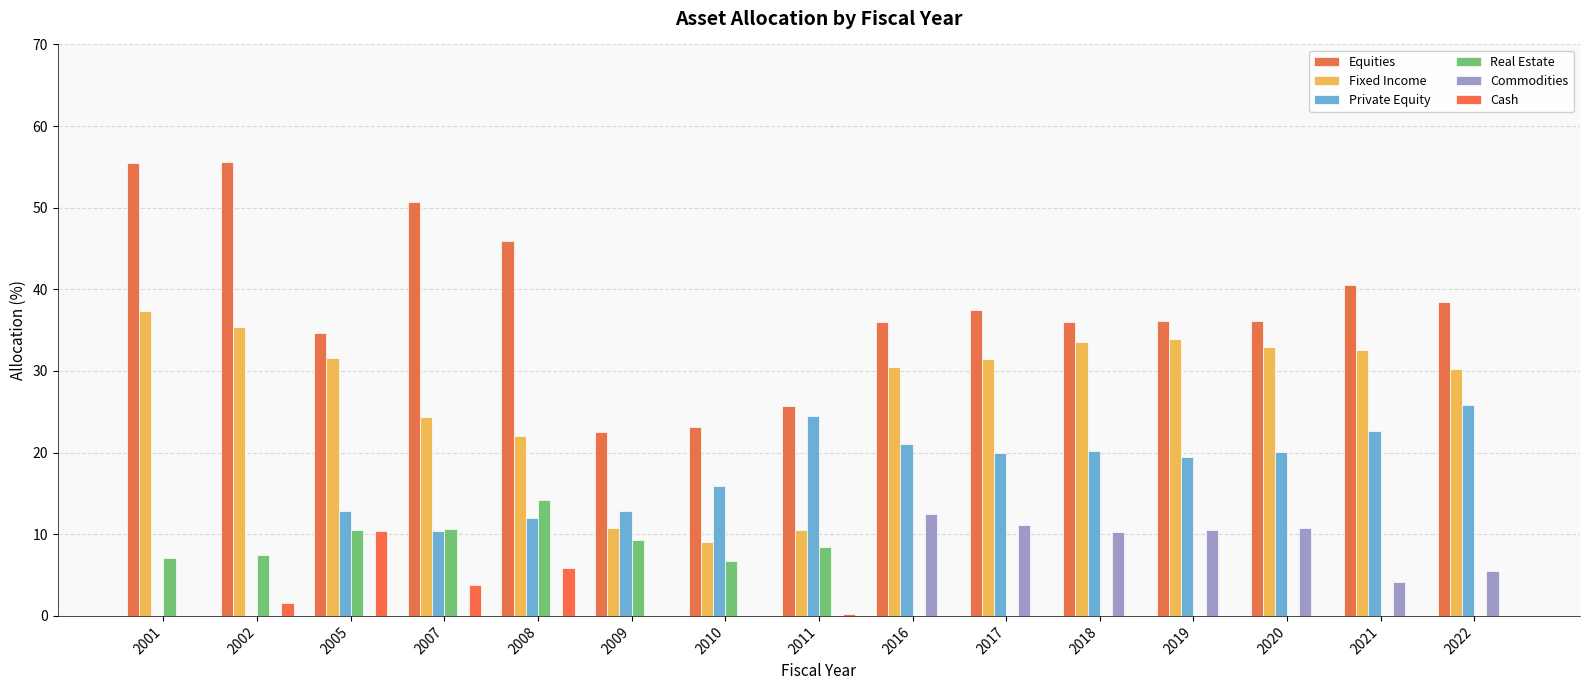

What is the spread (max minus min) of values at 2022?

38.5